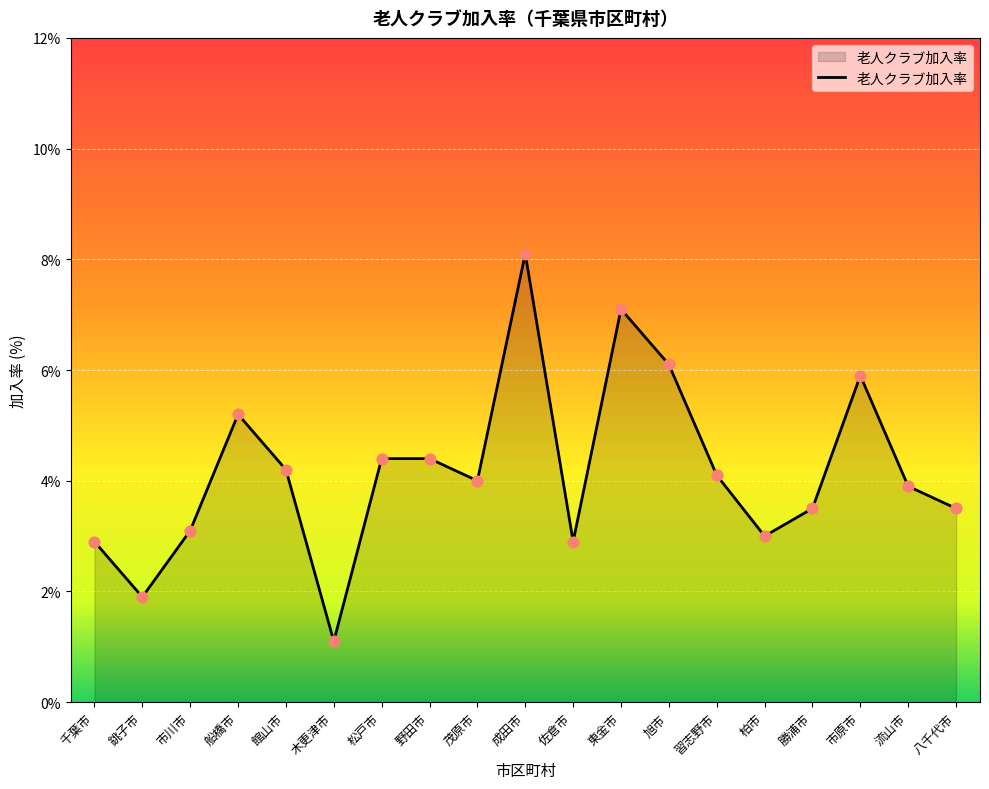

What is the change in value from 市川市 to 成田市?

+5.0